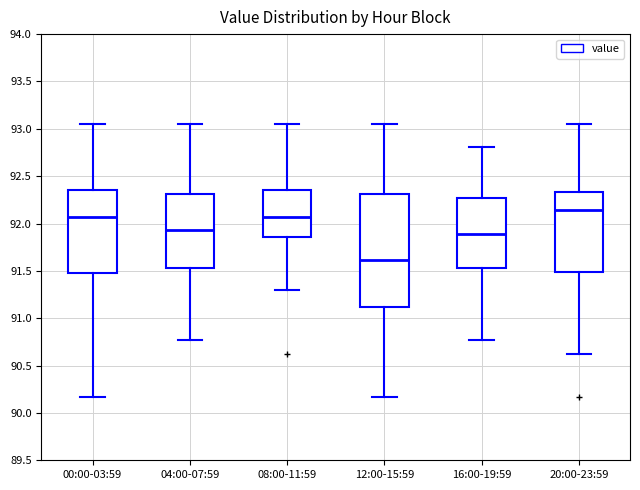

Which box's median line is the highest?

20:00-23:59